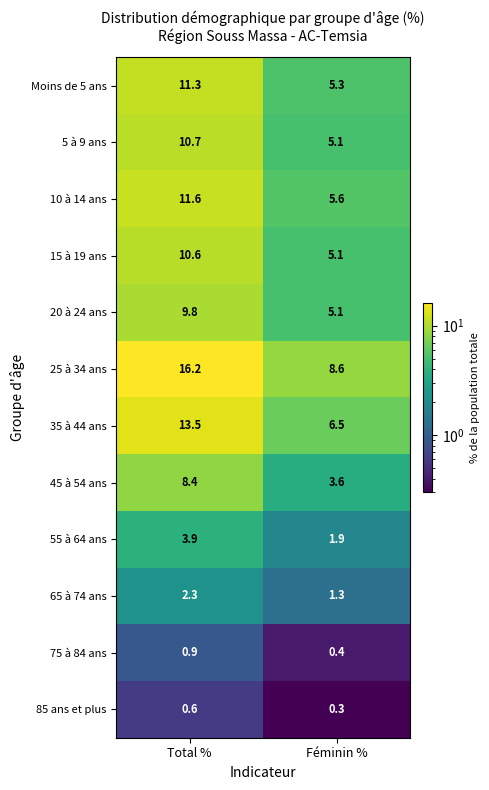

Which series has the widest spread of values?

25 à 34 ans